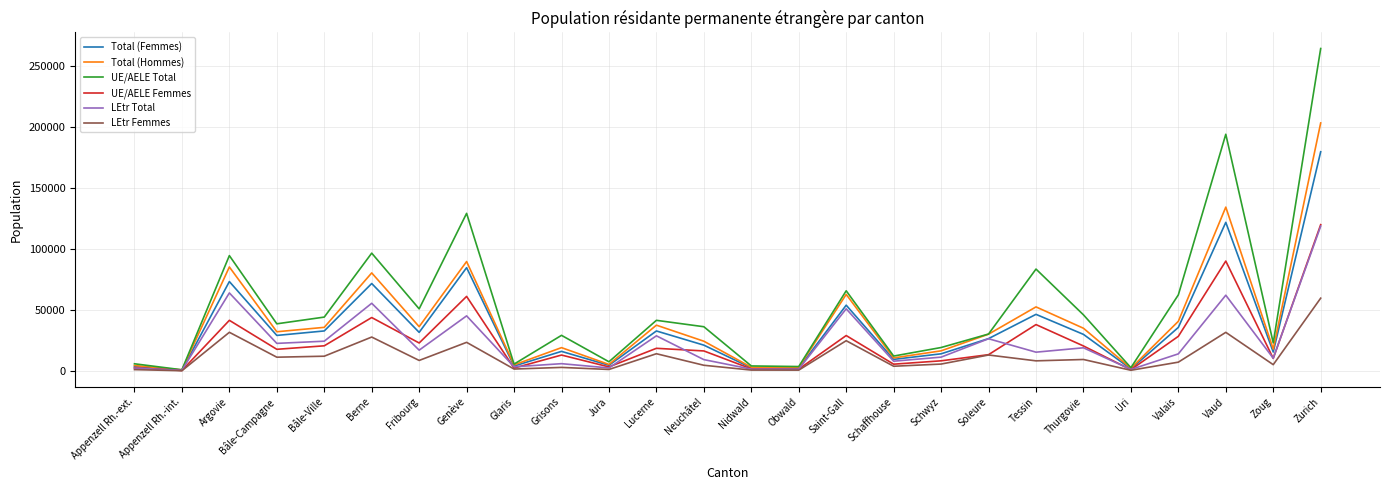

The value of UE/AELE Total at Neuchâtel is 36332. True or false?

True